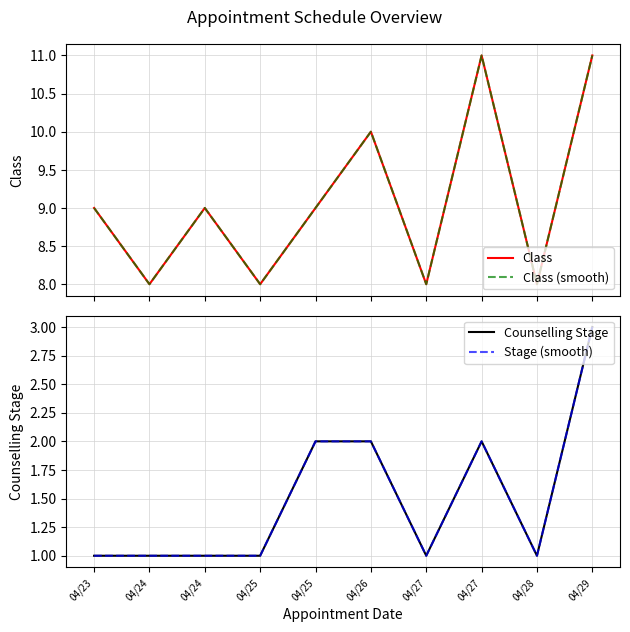

How many Class values are between 8 and 10?

8